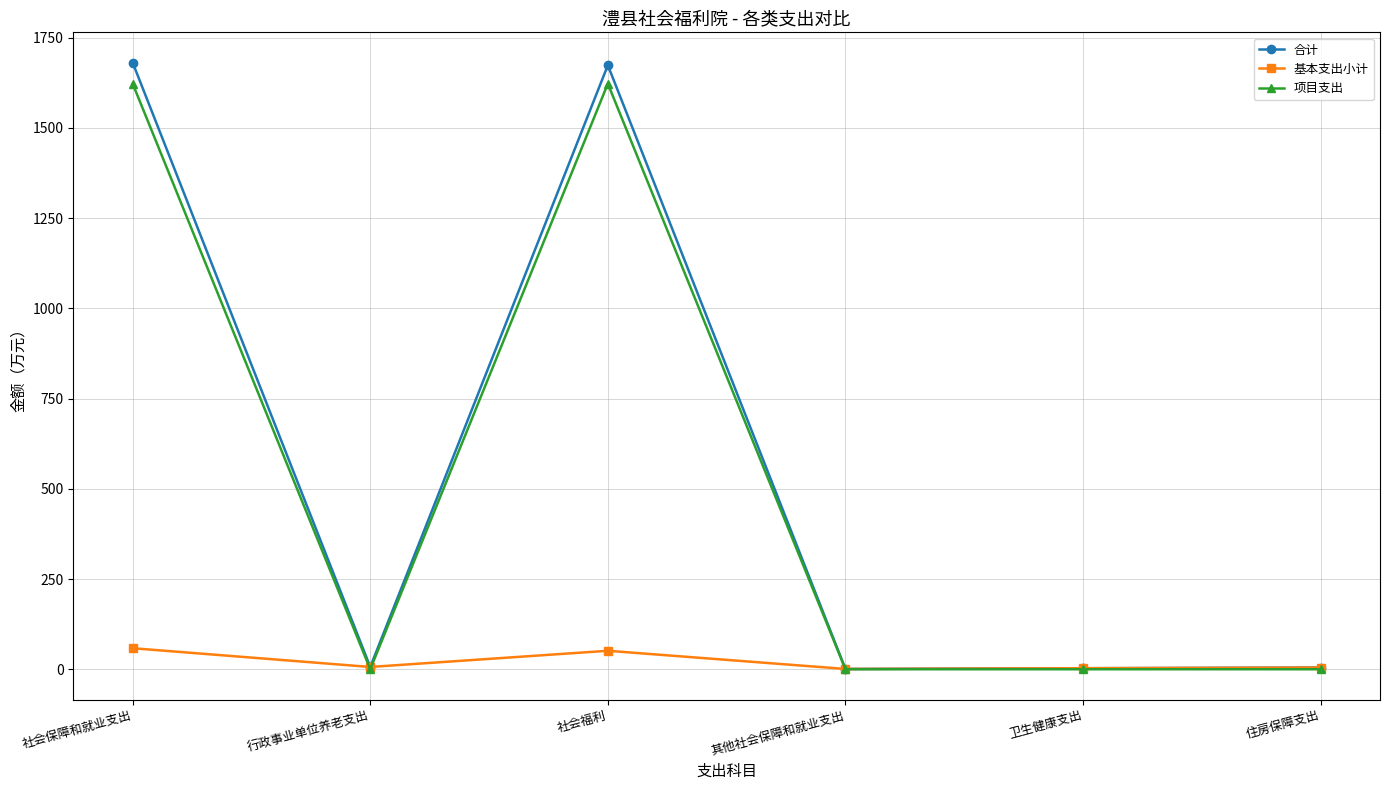

Where do 基本支出小计 and 项目支出 first cross each other?

社会保障和就业支出 and 行政事业单位养老支出